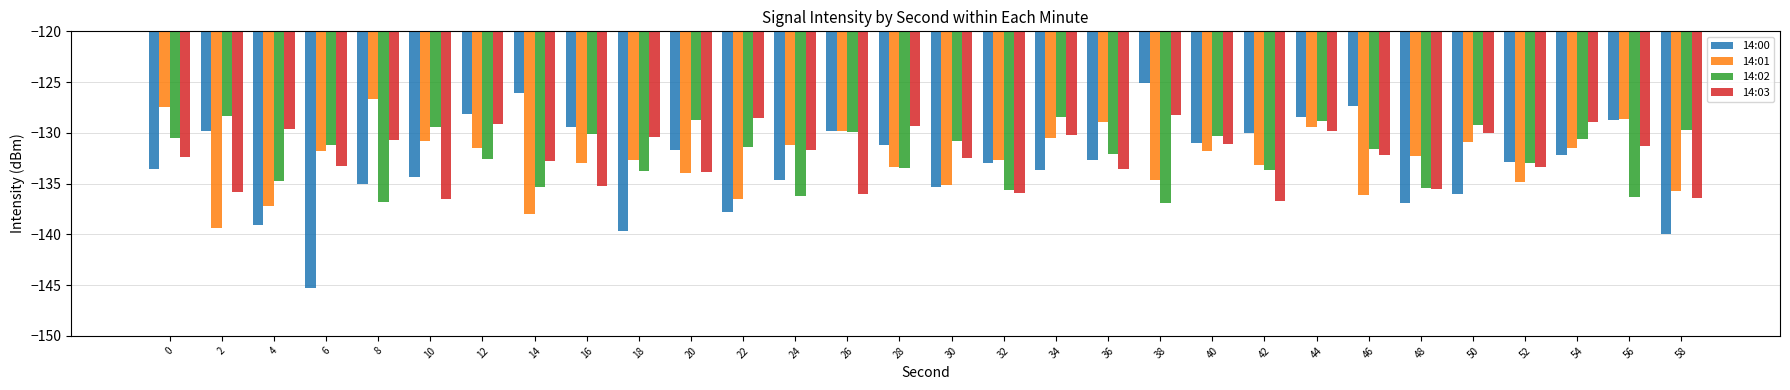

Which category has the highest value across all series?

38